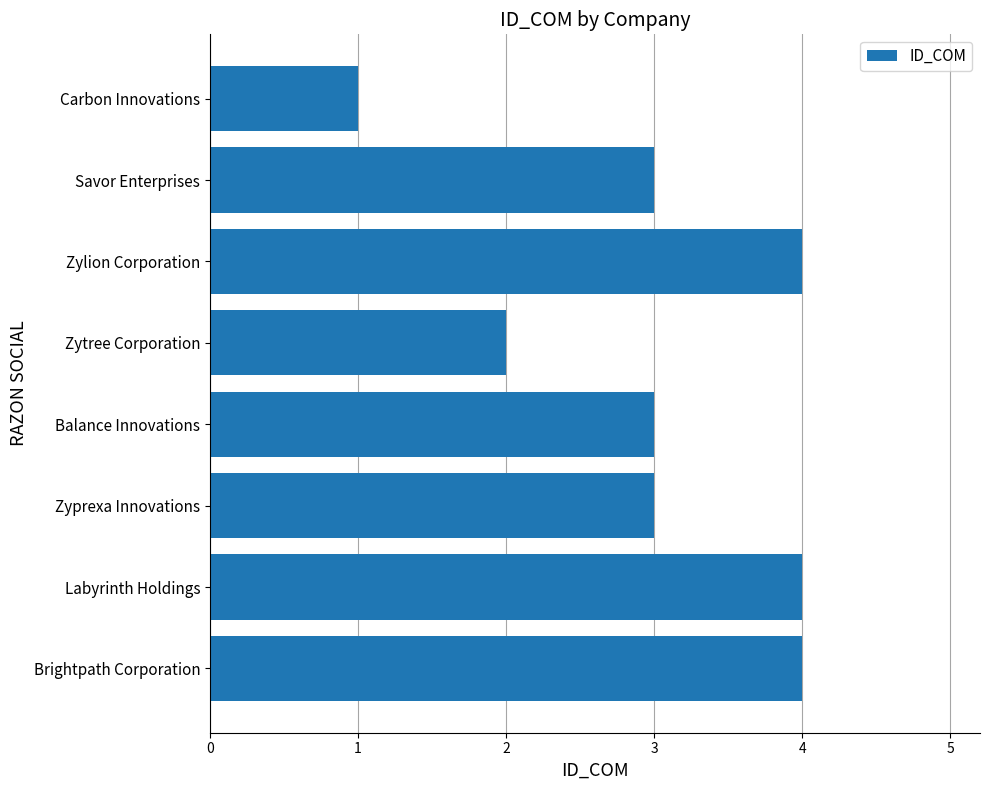

What is the sum of all values?

24